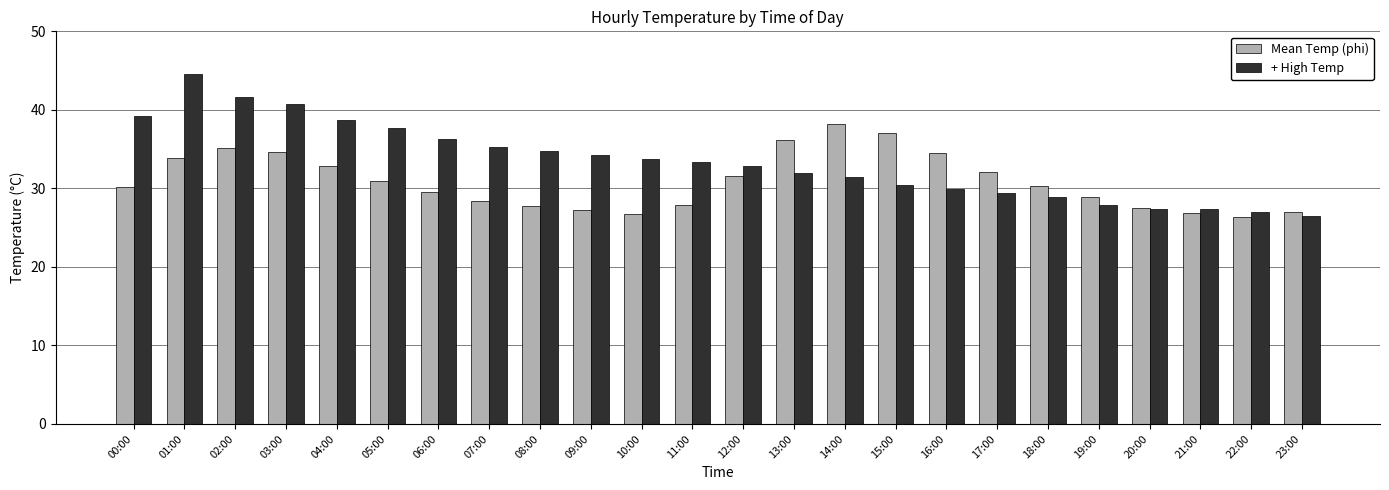

What is the sum of all Mean Temp (phi) values?

741.6